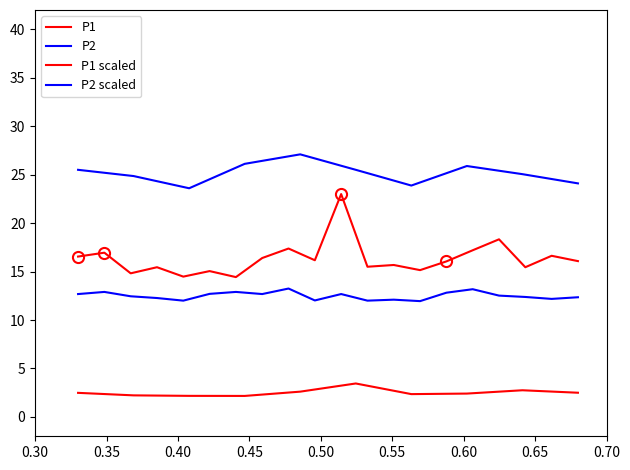

True or false: P2 and P1 intersect in this chart.

False